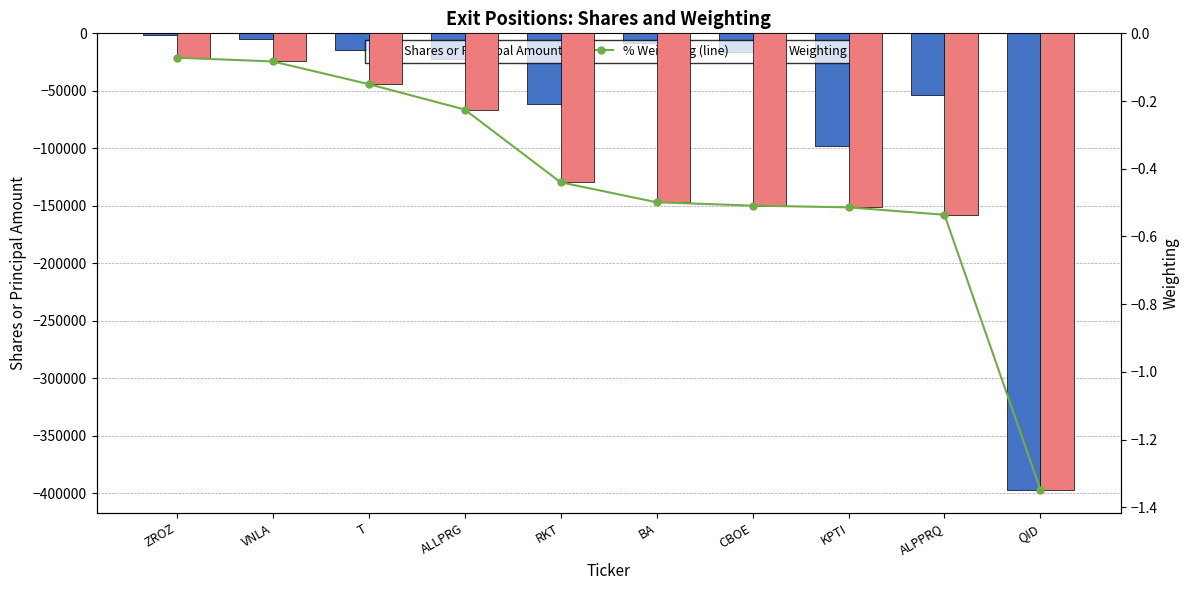

At which category is the sum across all series the highest?

ZROZ